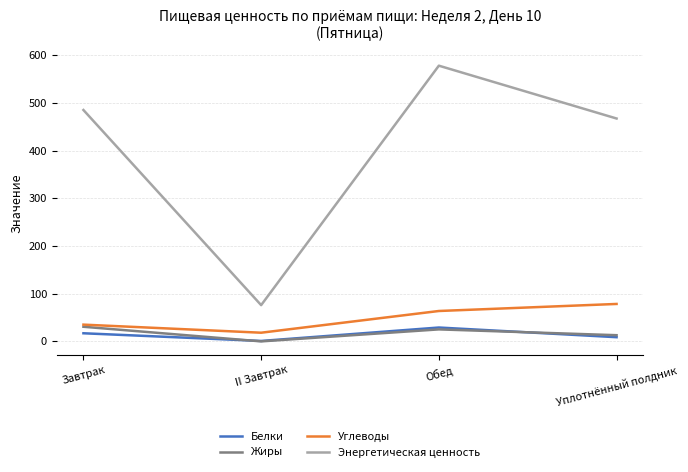

True or false: Энергетическая ценность has a value of 485.0 at Завтрак.

True